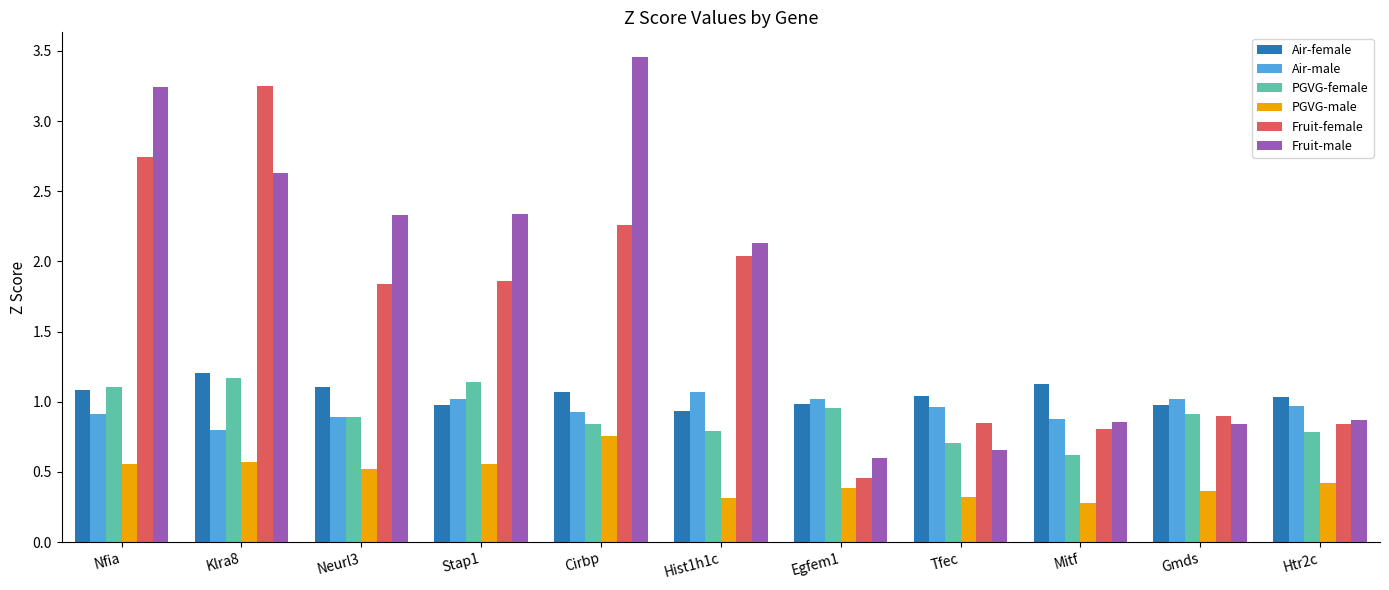

The Air-female series shows 0.3 at Cirbp. True or false?

False